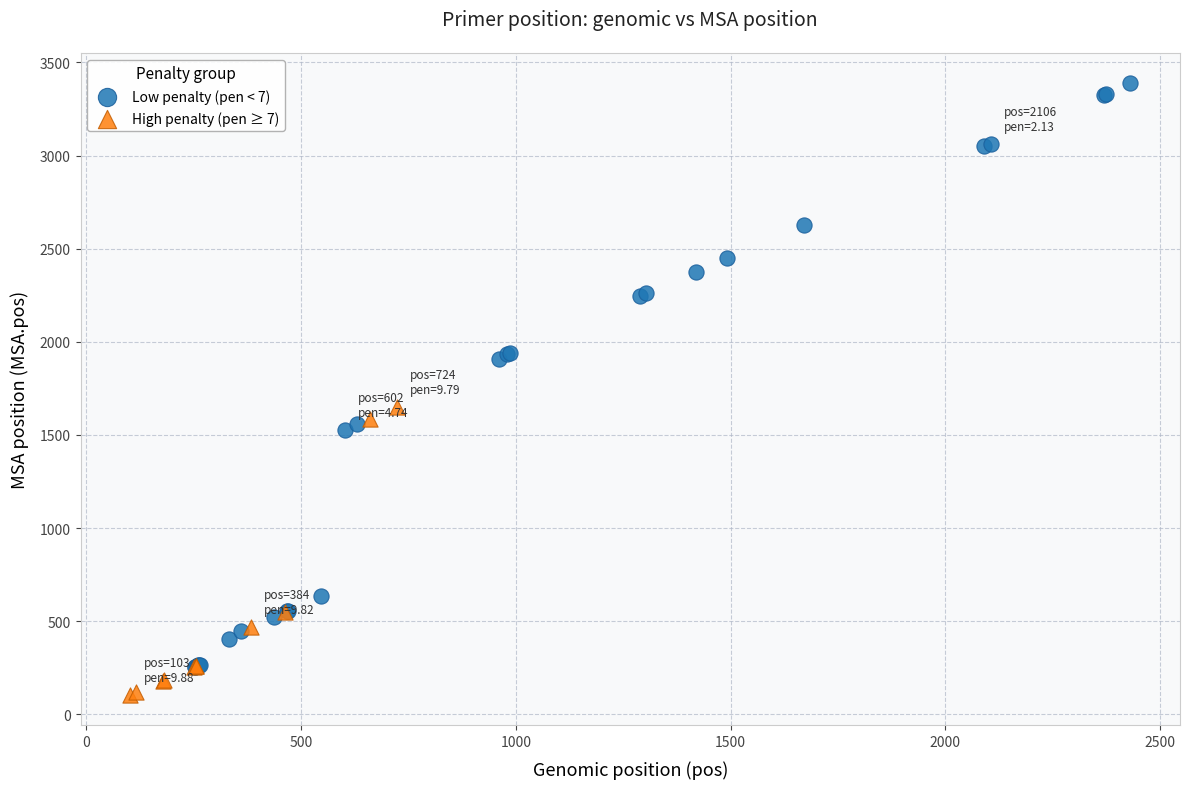

Which series has the largest Y range (max minus min)?

Low penalty (pen < 7)